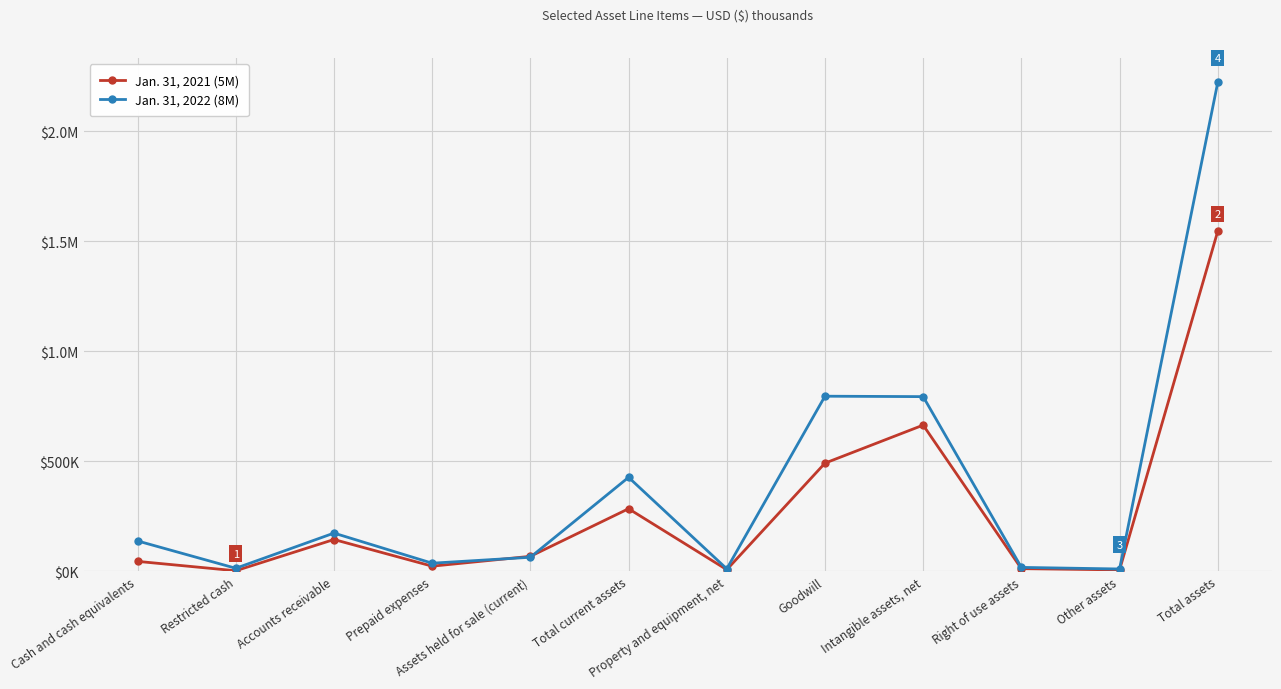

Is the value of Jan. 31, 2022 (8M) at Accounts receivable greater than the value of Jan. 31, 2021 (5M) at Right of use assets?

Yes